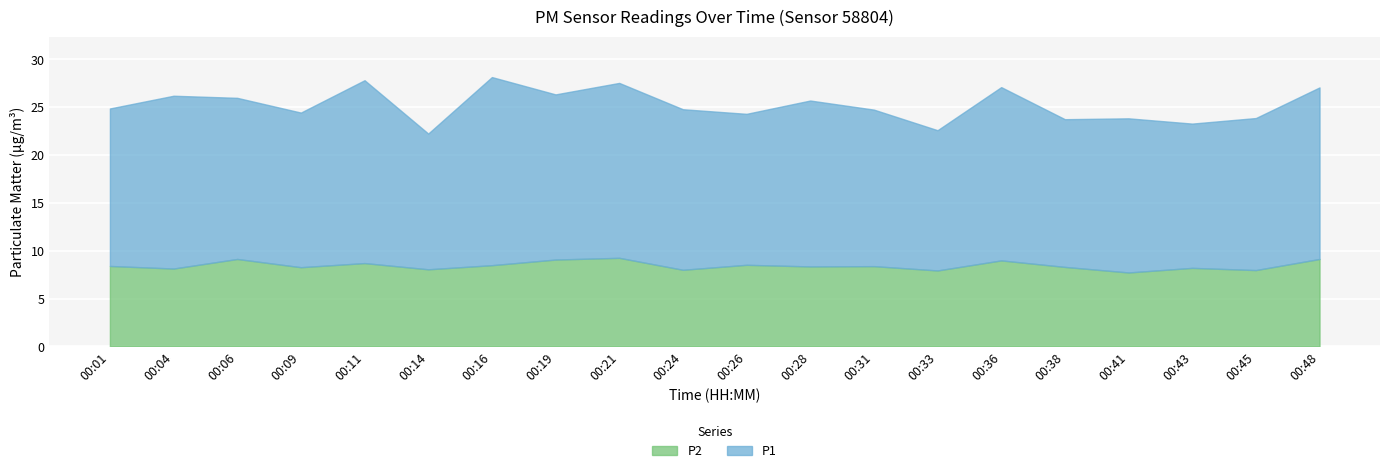

The P2 series shows 16.3 at 00:19. True or false?

False